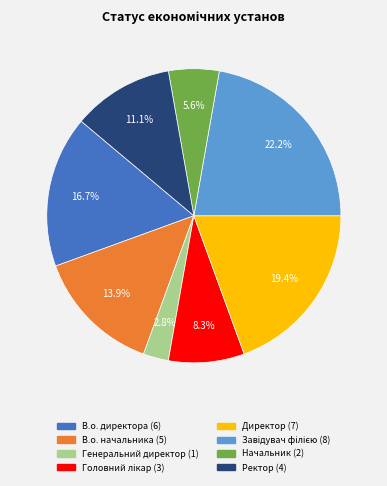

How much of the chart is everything except Начальник?

94.4%